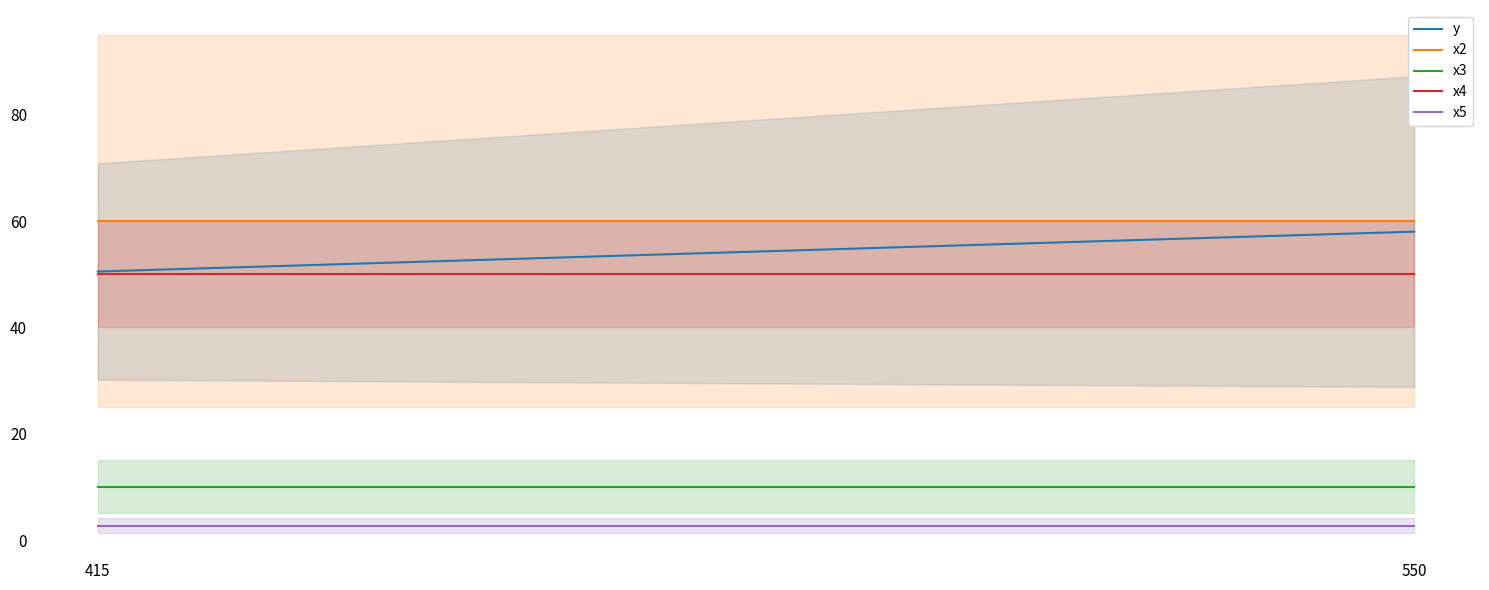

The x4 series shows 50.0 at 550. True or false?

True